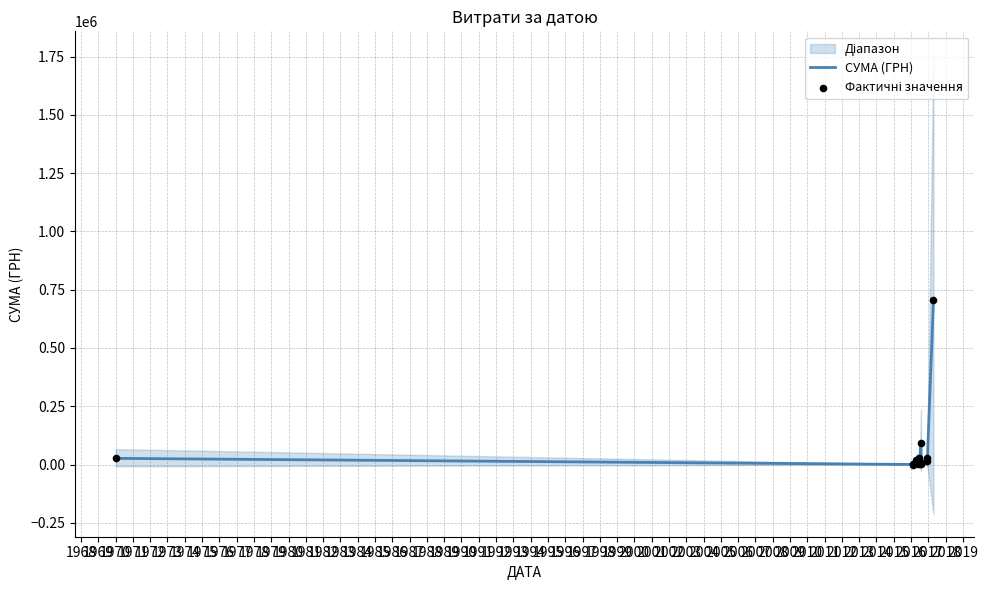

Which series reaches the maximum Y coordinate?

СУМА (ГРН)